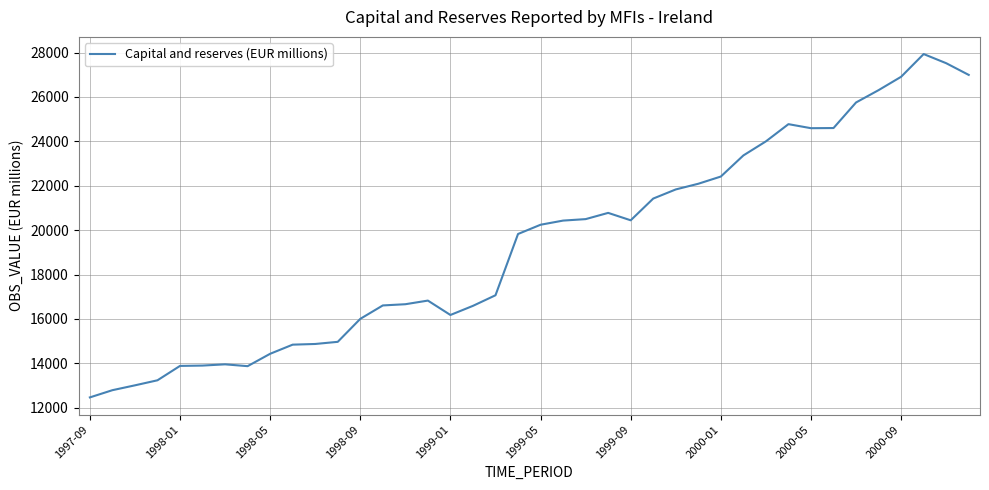

True or false: there are more than 1 points higher than both neighbors.

True